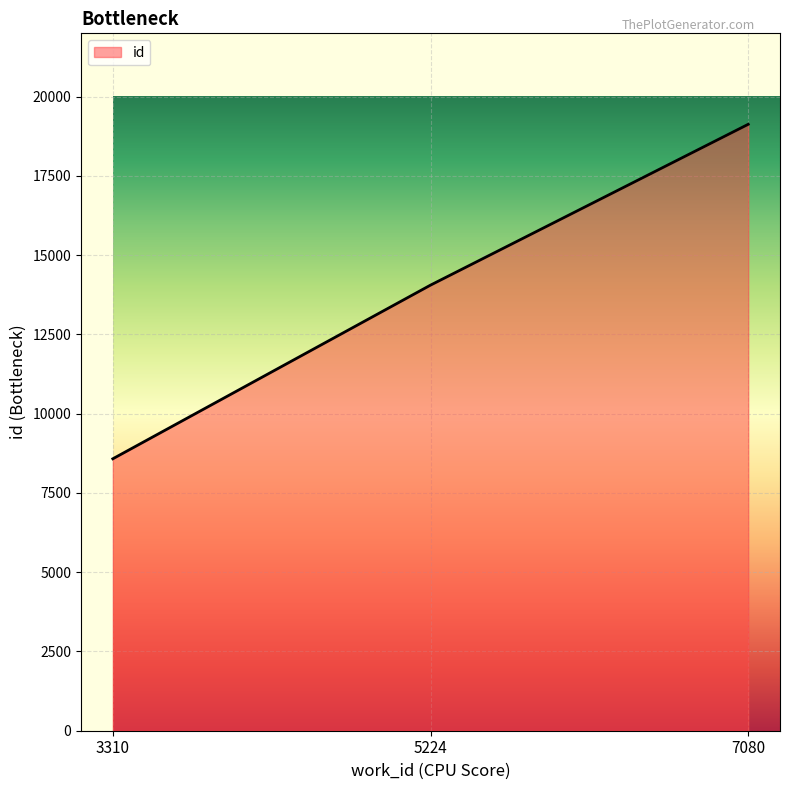

List the labels in order of value, smallest first.

3310, 5224, 7080